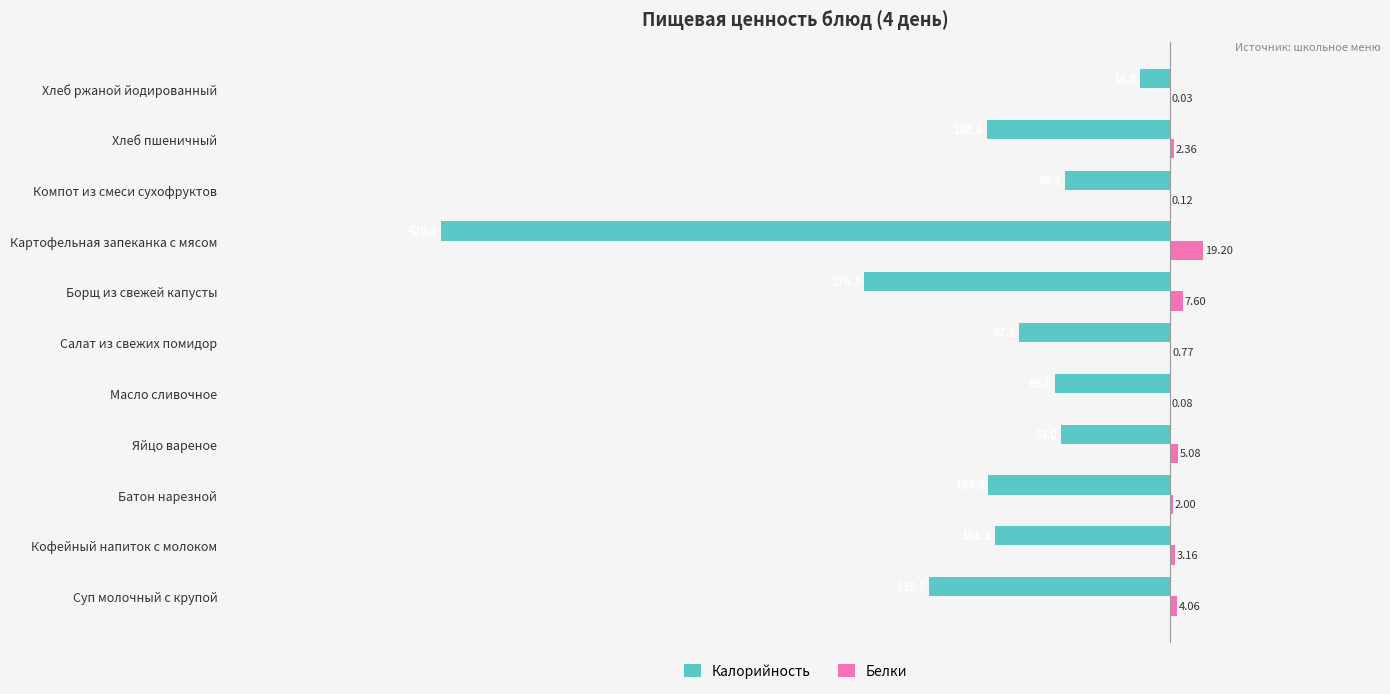

Which series has the largest total across all categories?

Белки